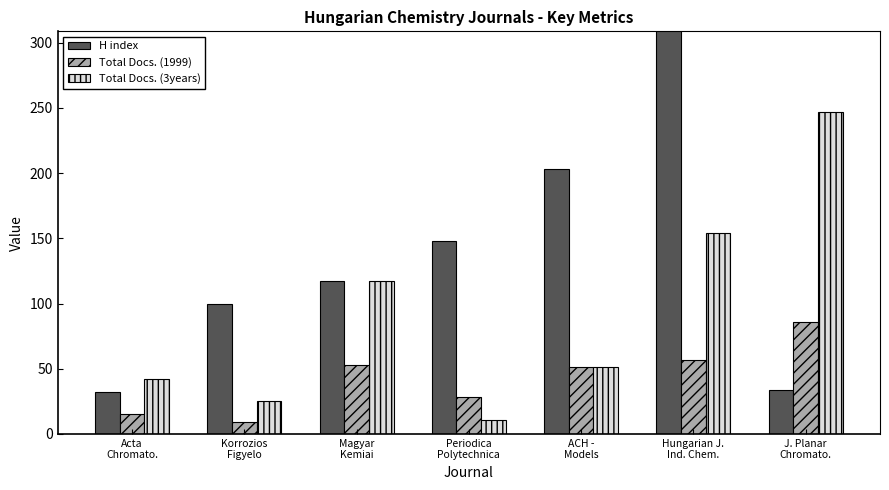

What is the smallest value displayed?

9